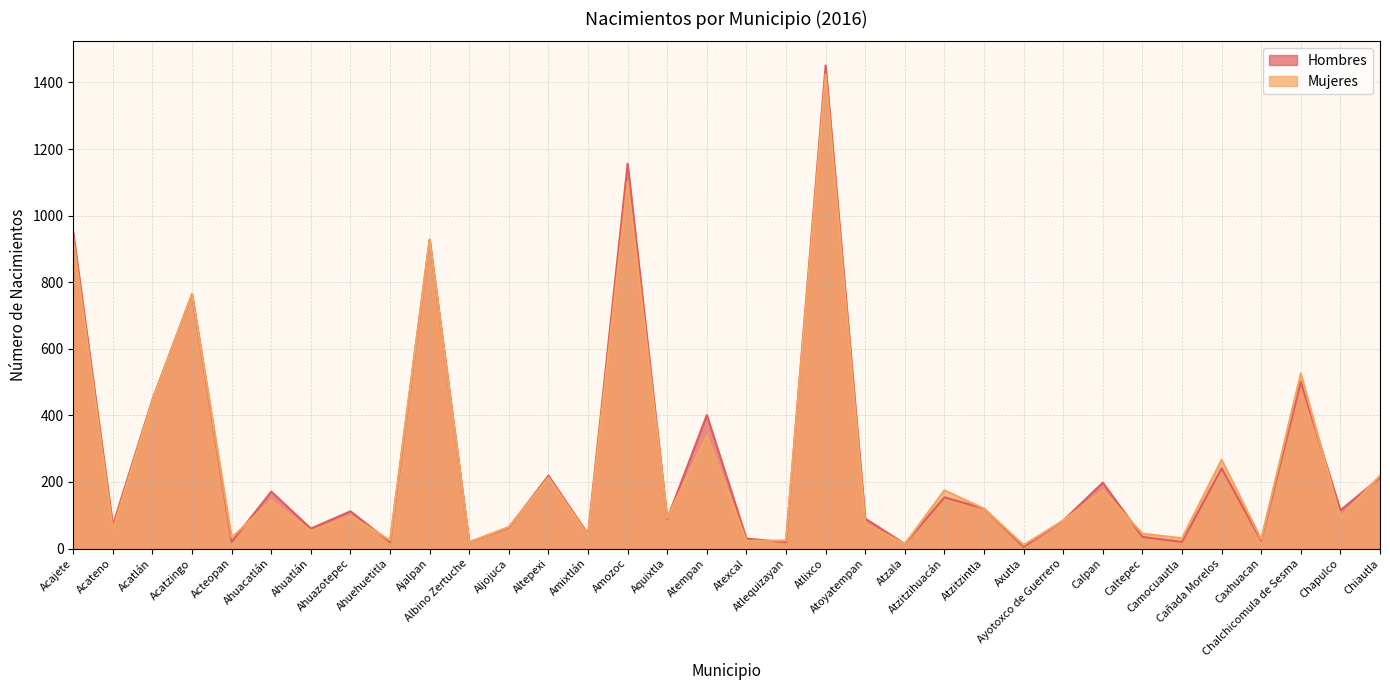

Where is the first local maximum for Mujeres?

Acatzingo